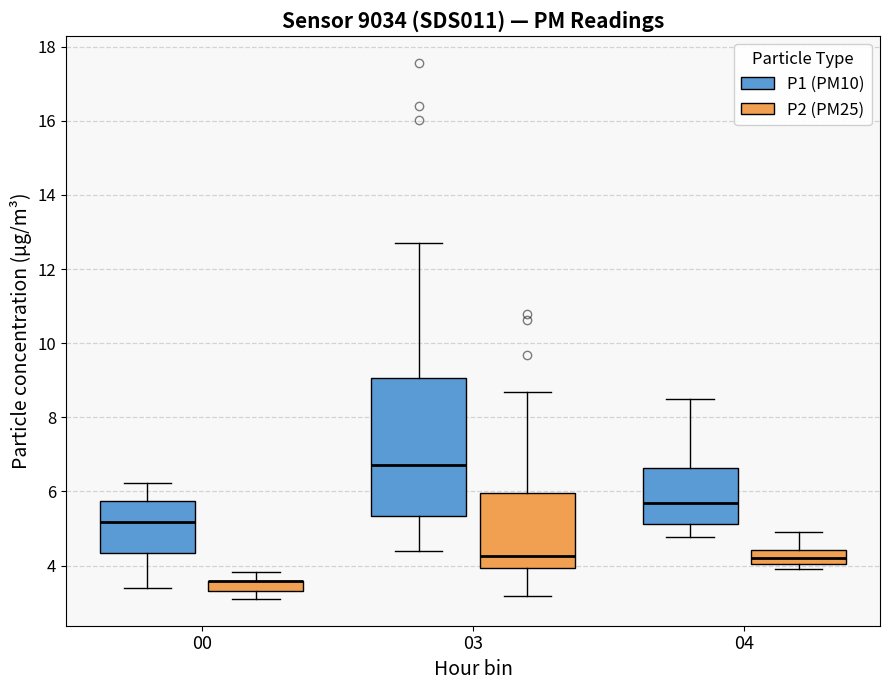

Which box is the tallest, from its lower edge to its upper edge?

03 (P1 (PM10))